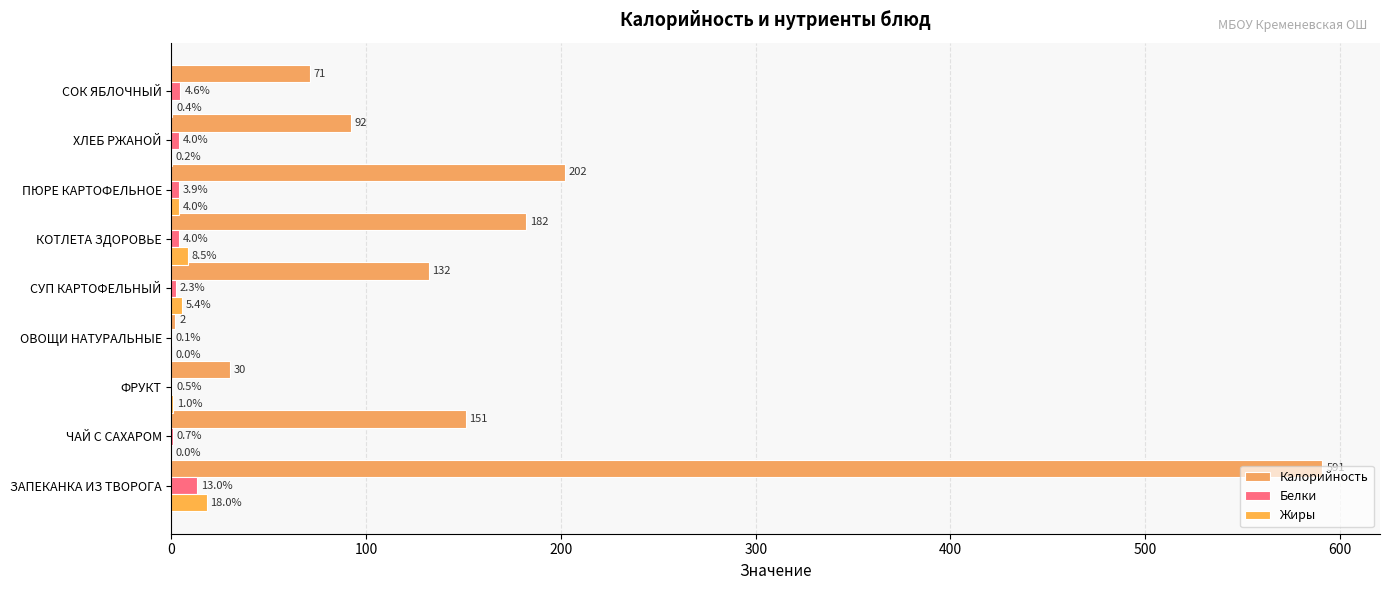

Count the number of categories in the chart.

9